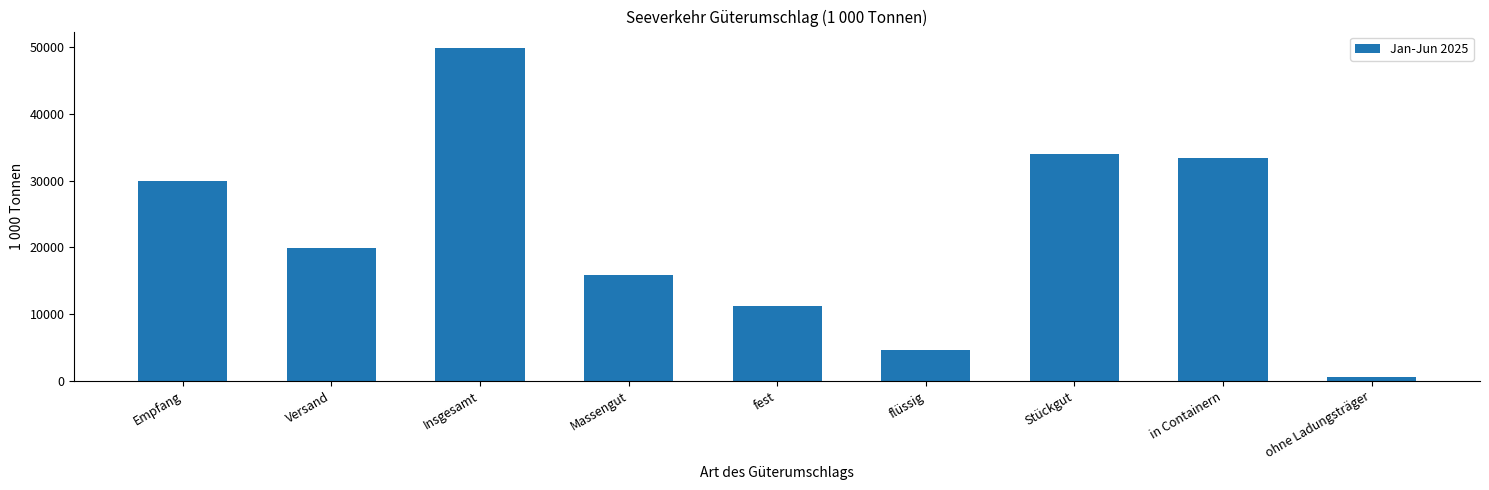

Is it true that the value at fest is 11252.1?

True